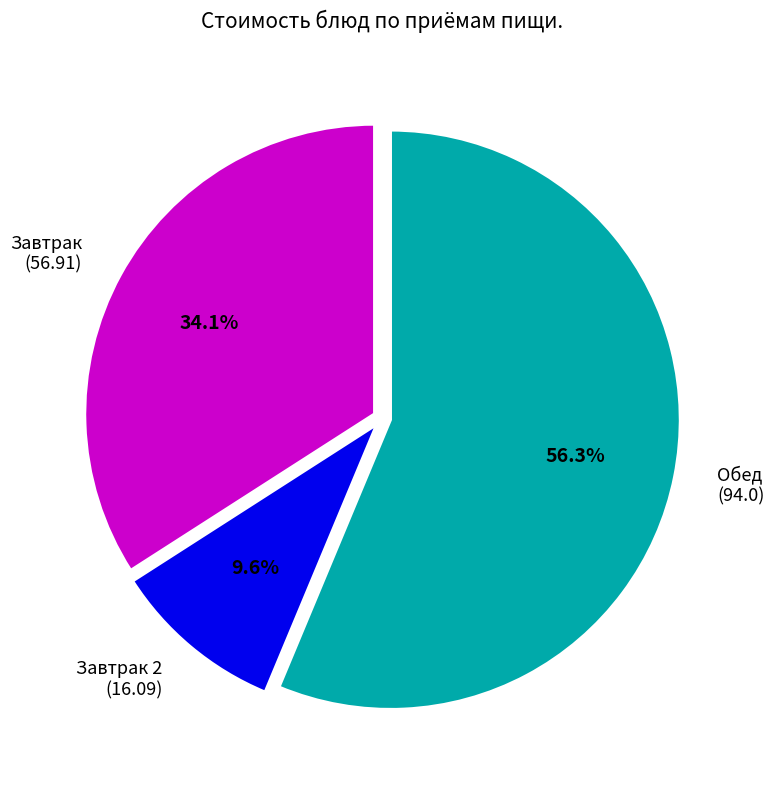

Which has a higher value, Завтрак 2 (16.09) or Завтрак (56.91)?

Завтрак (56.91)